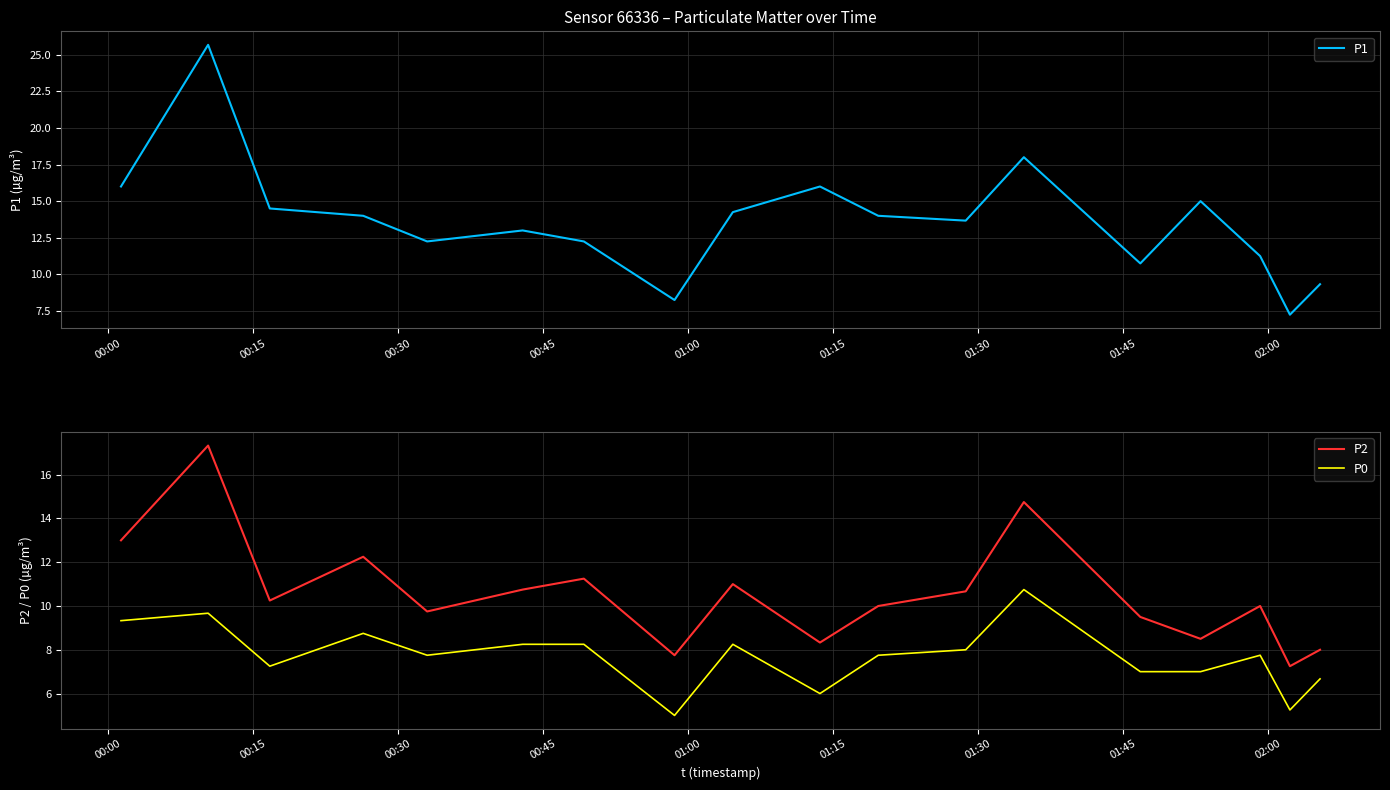

What is the maximum value for P2?

17.3